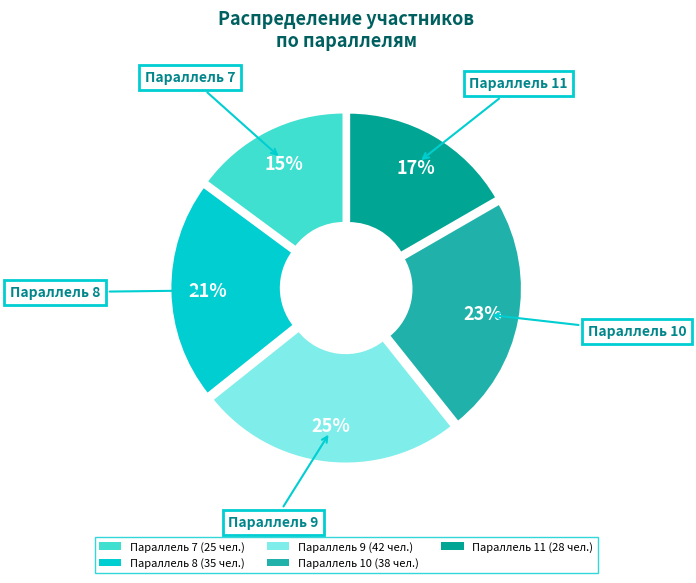

To the nearest percent, what percentage of the pie is Параллель 7 (25 чел.)?

15%